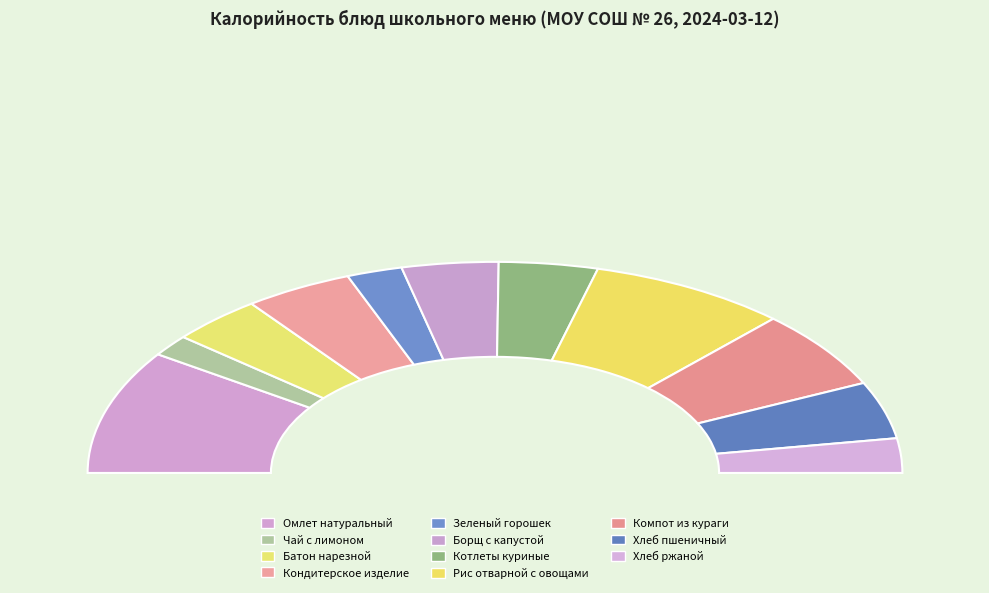

How many segments does this pie chart have?

11